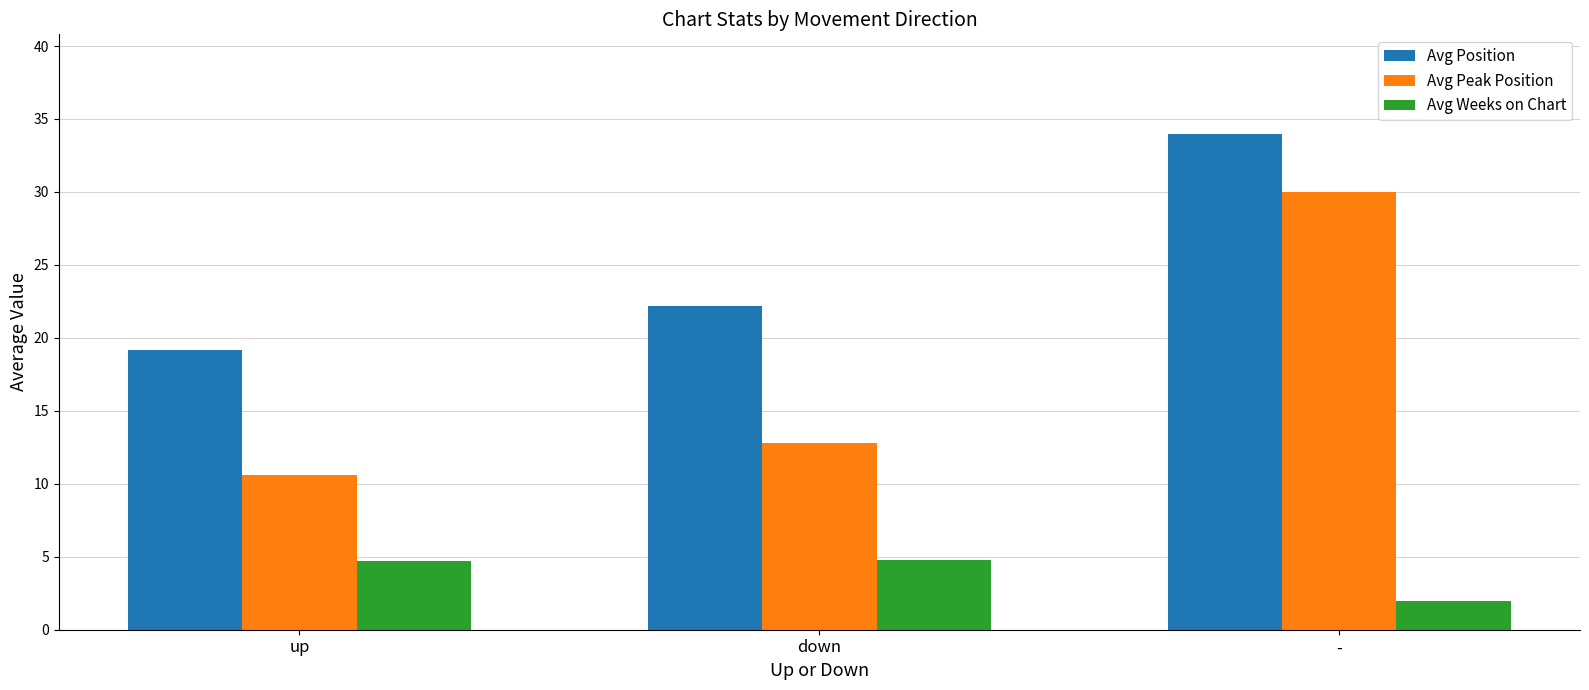

How many bars are there in each group?

3